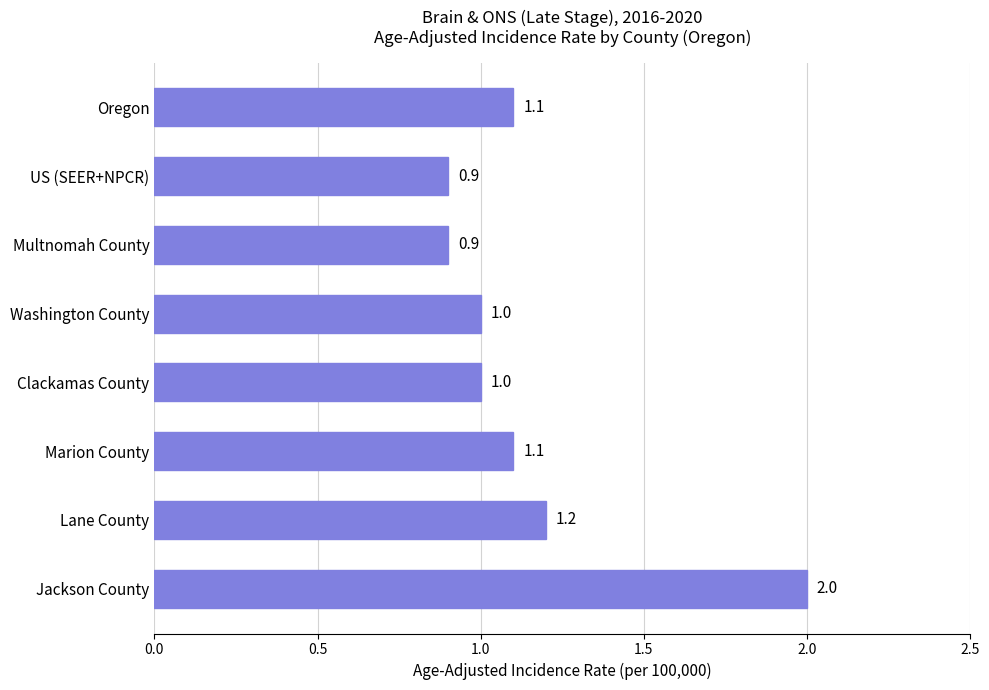

What is the sum of all values?

9.2